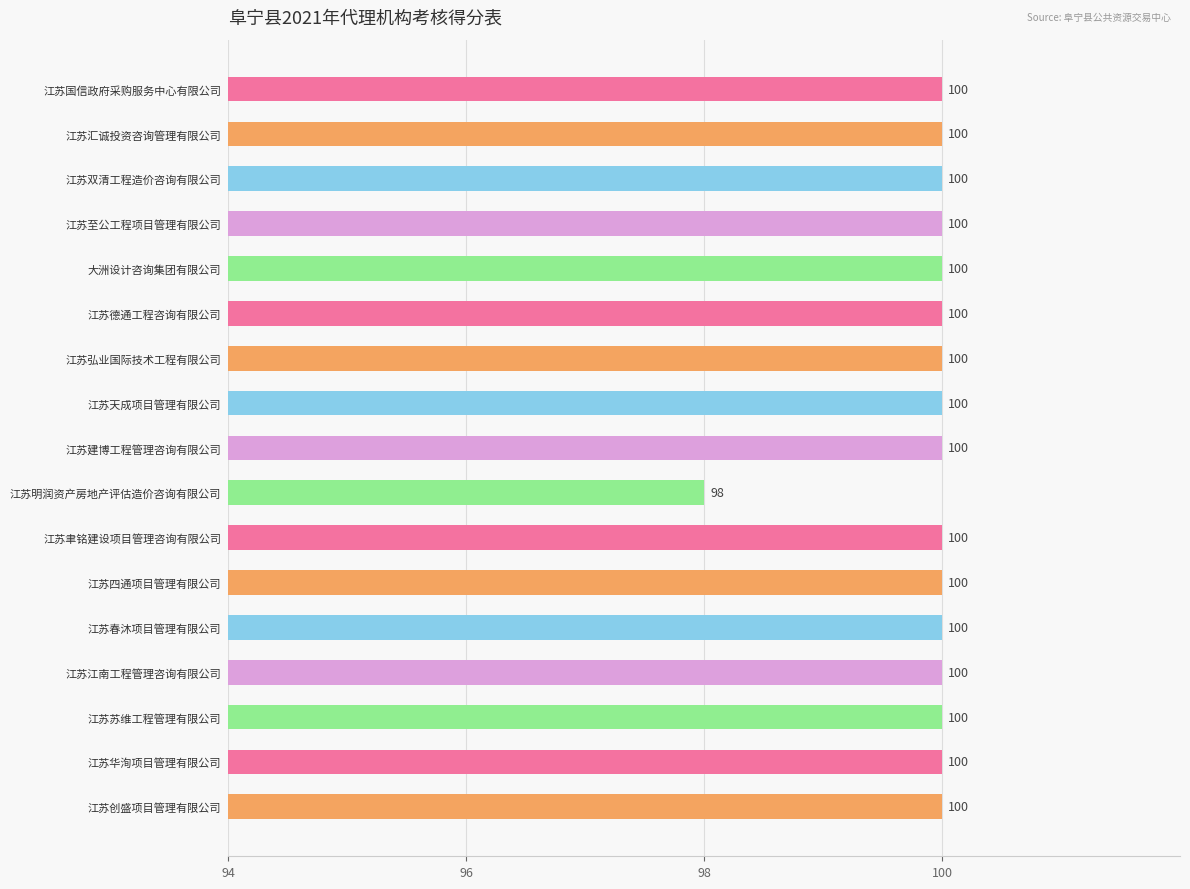

At which category does the chart reach its minimum across all series?

江苏明润资产房地产评估造价咨询有限公司